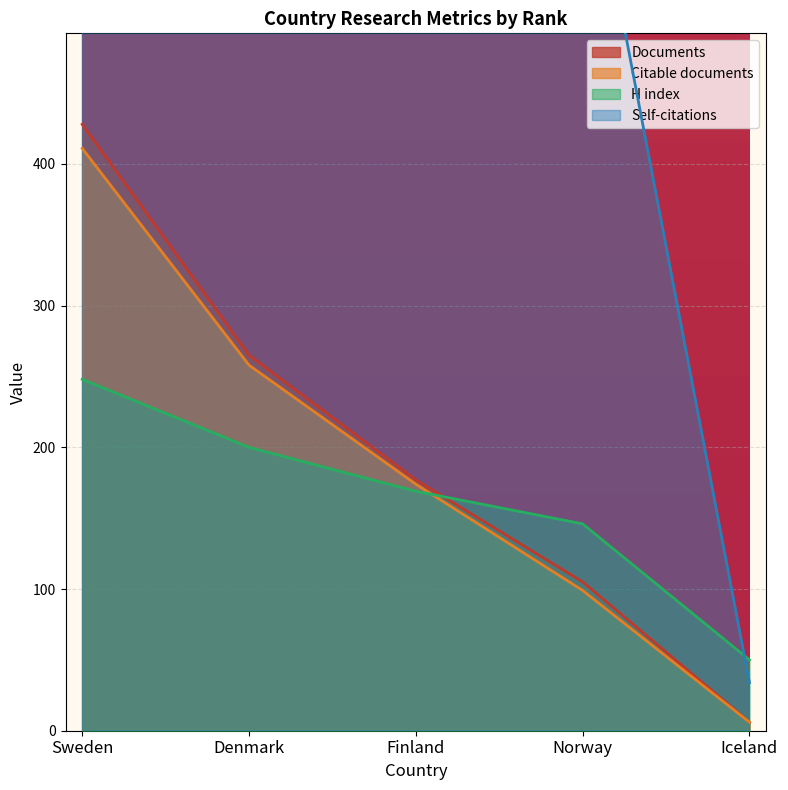

Reading left to right, transcribe all the data shown in this chart.

Documents: Sweden=428	Denmark=265	Finland=177	Norway=105	Iceland=6
Citable documents: Sweden=411	Denmark=258	Finland=174	Norway=99	Iceland=6
Citations: Sweden=2578	Denmark=2117	Finland=1121	Norway=650	Iceland=34
H index: Sweden=248	Denmark=200	Finland=169	Norway=146	Iceland=50